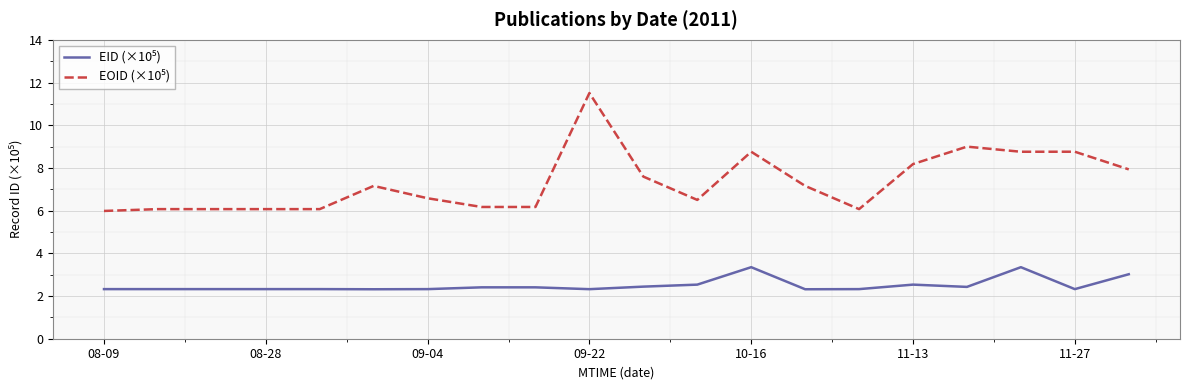

What is the greatest value displayed?

11.5